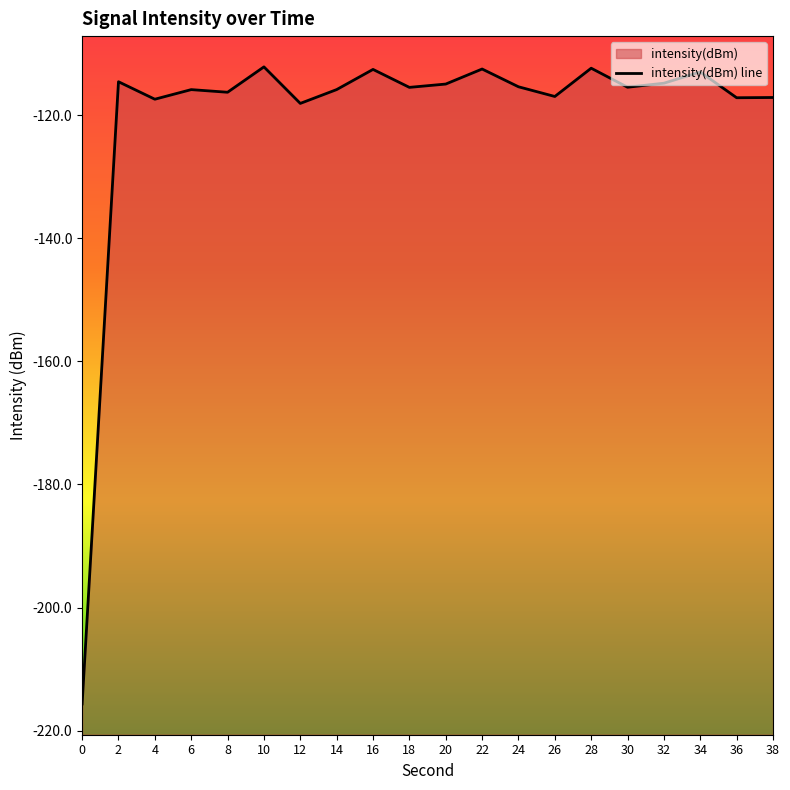

Read the value at 2.

-114.6